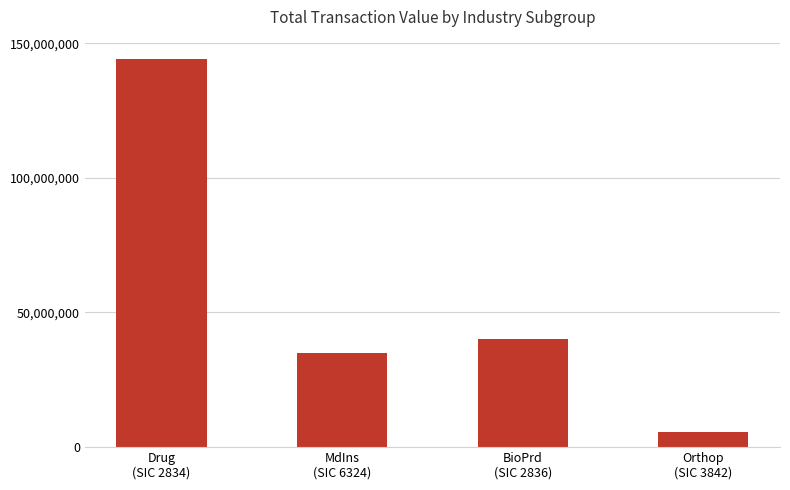

True or false: the data shows 144092811 at Drug
(SIC 2834).

True